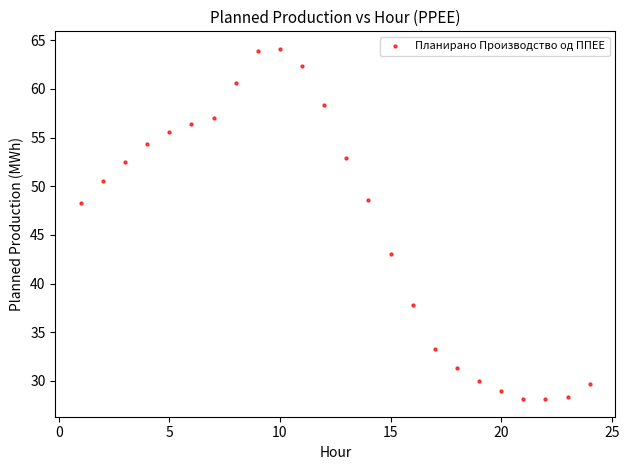

What is the range of X values (max minus min)?

23.0